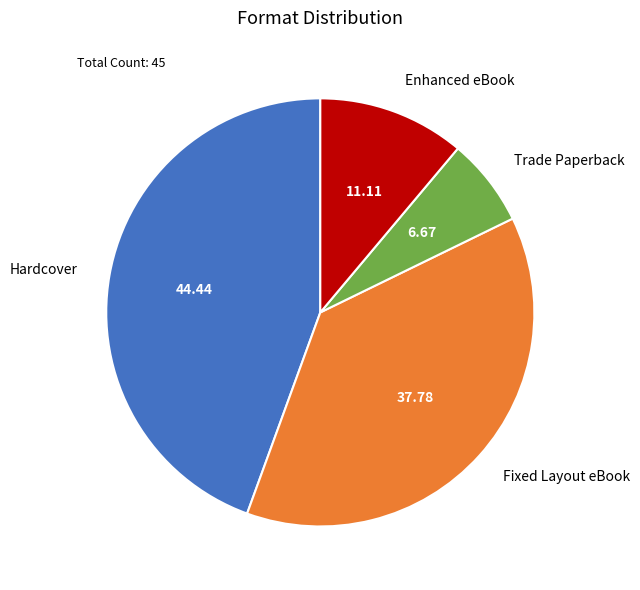

Which slice is the largest?

Hardcover